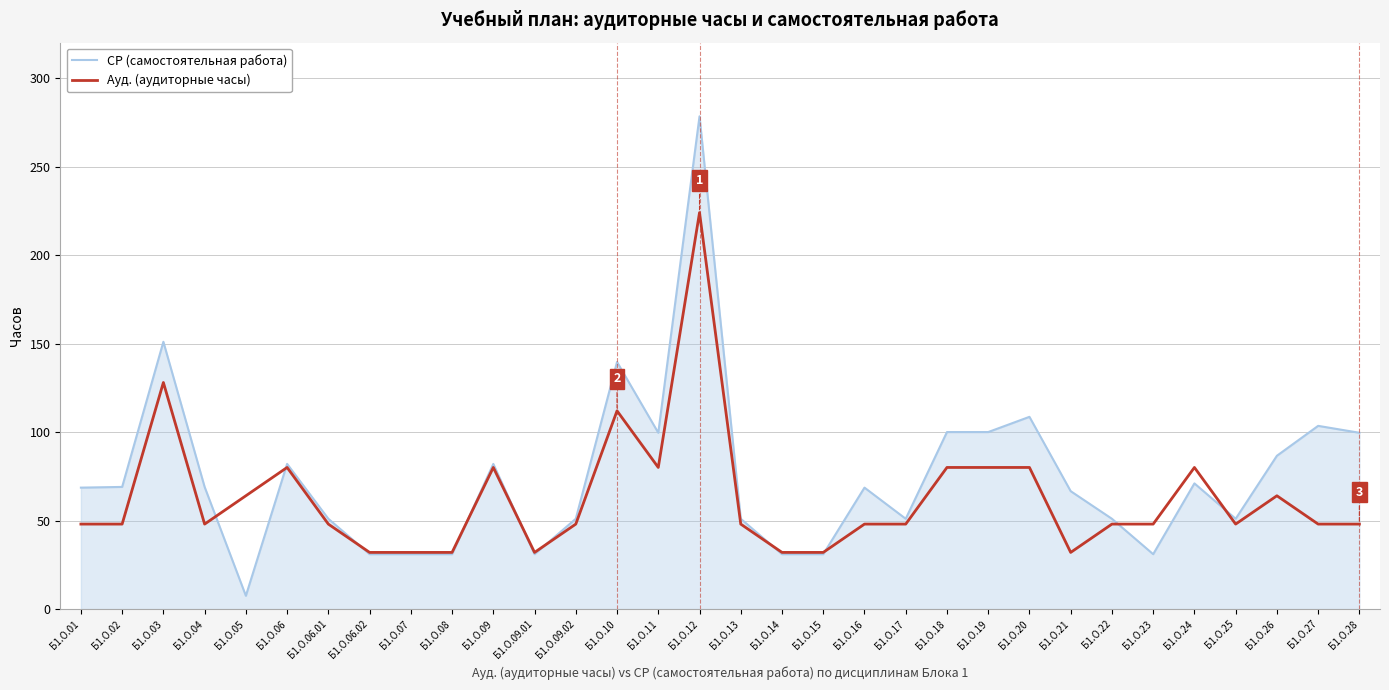

What position from the left is Б1.О.22?

26